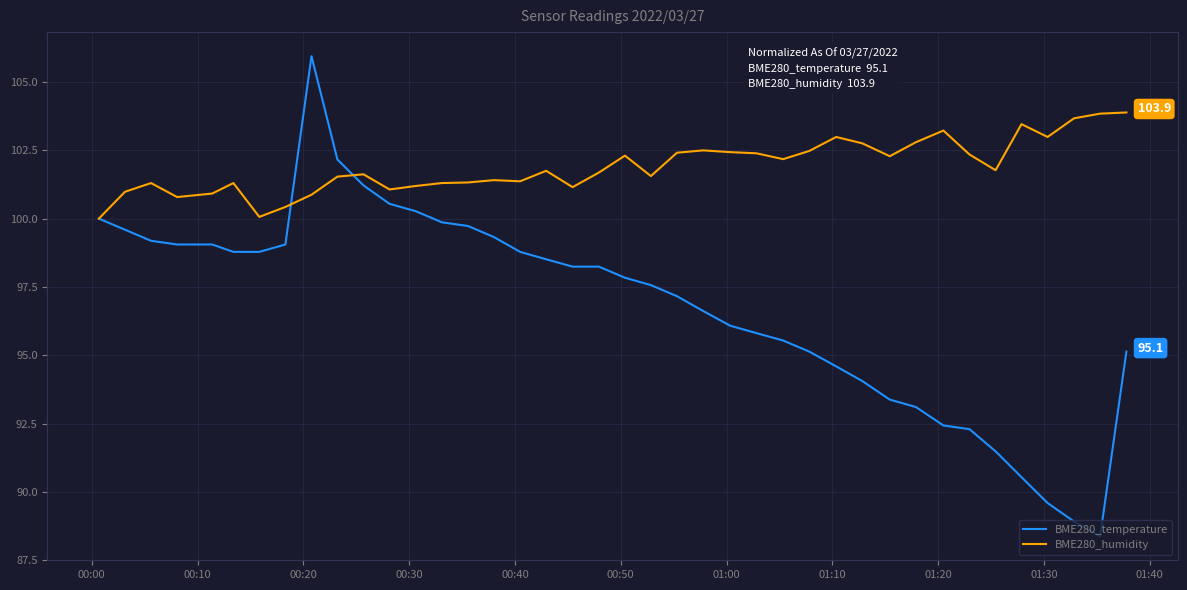

Which series has the widest spread of values?

BME280_temperature